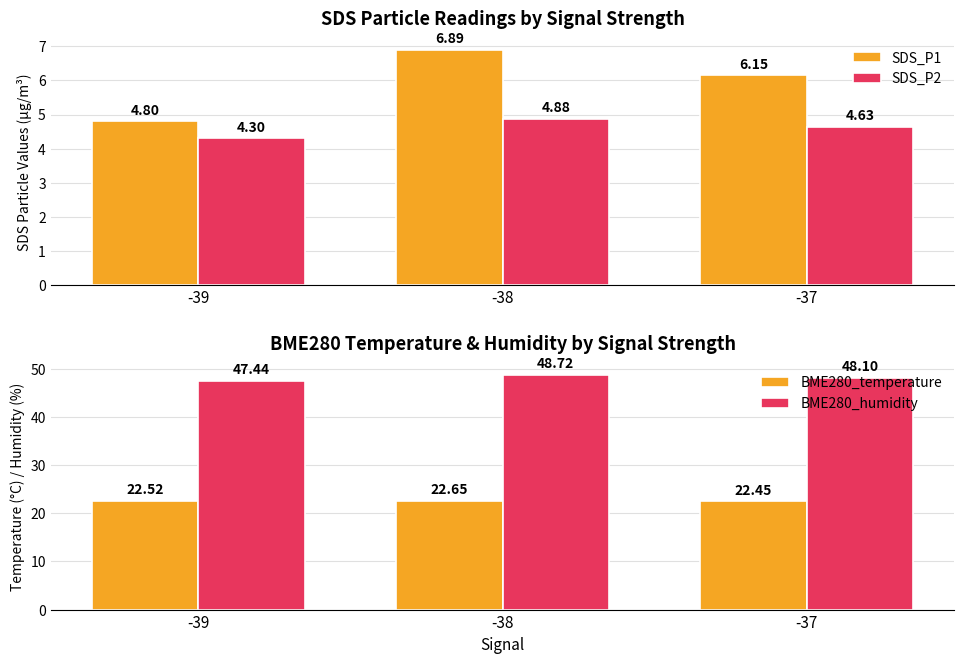

How many groups of bars are there?

3